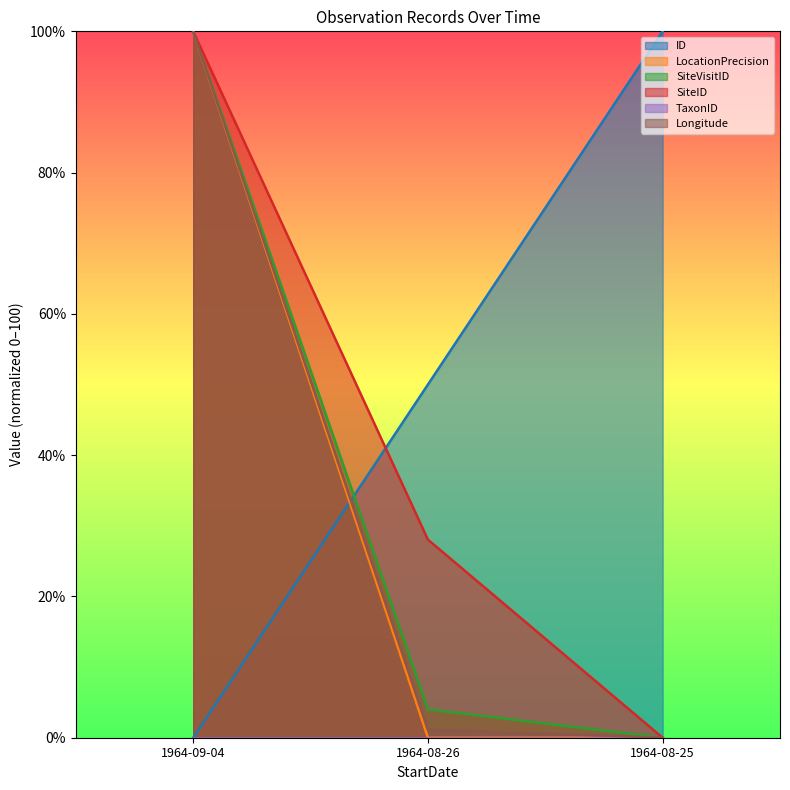

Between 1964-09-04 and 1964-08-26, which series saw the biggest shift?

LocationPrecision